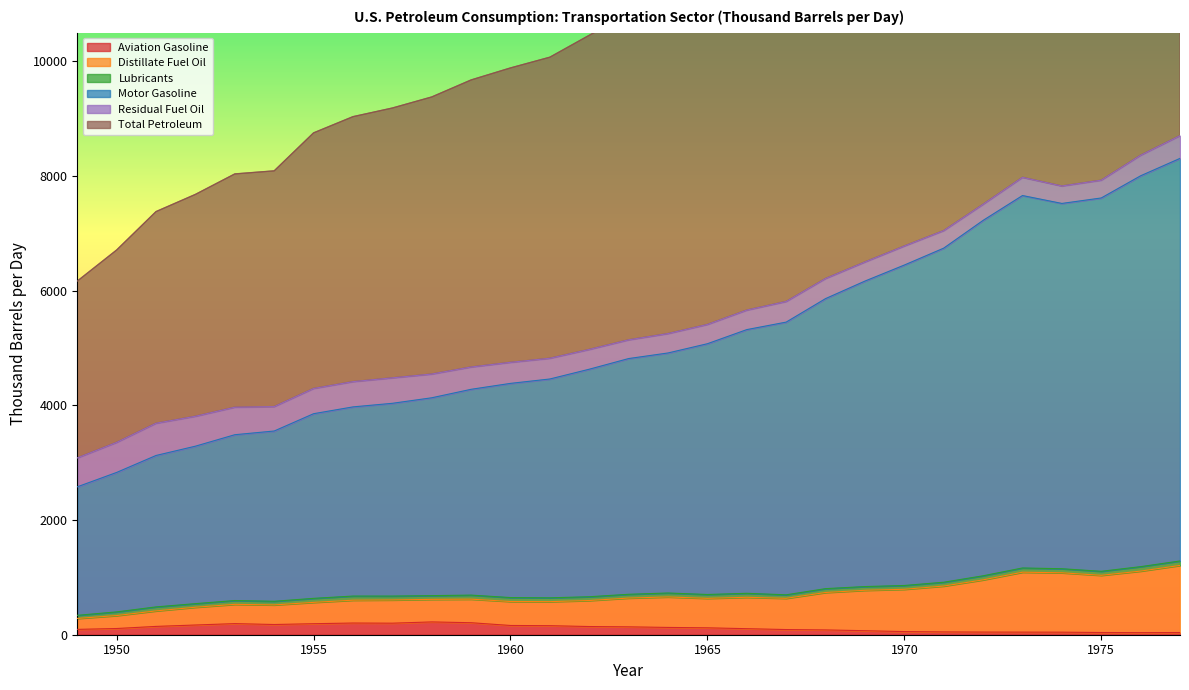

What is the difference between the Total Petroleum values at 1976 and 1966?

2682.9